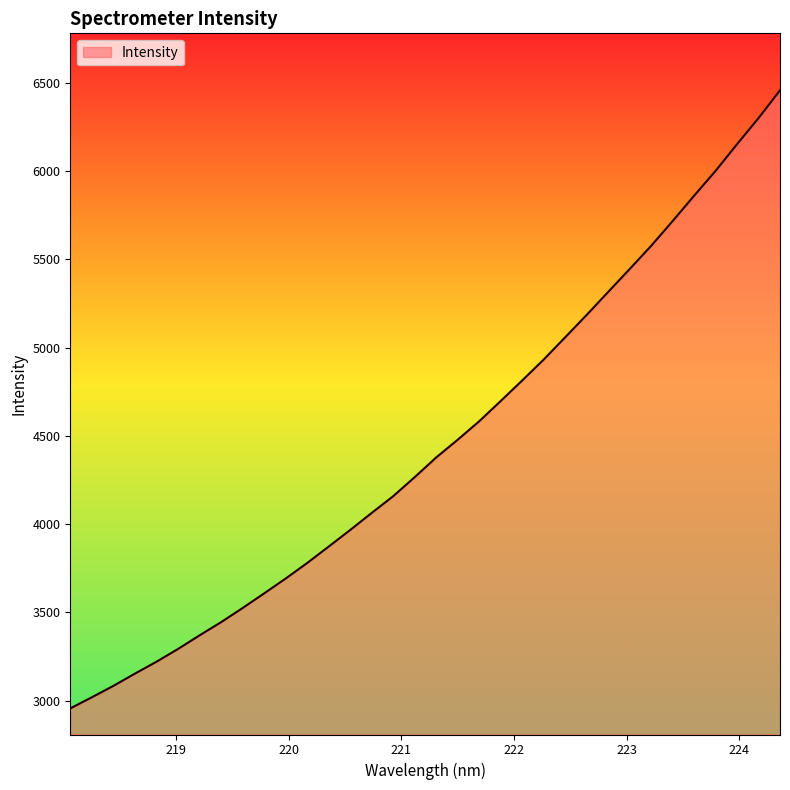

Does the chart display data point markers on the line(s)?

No